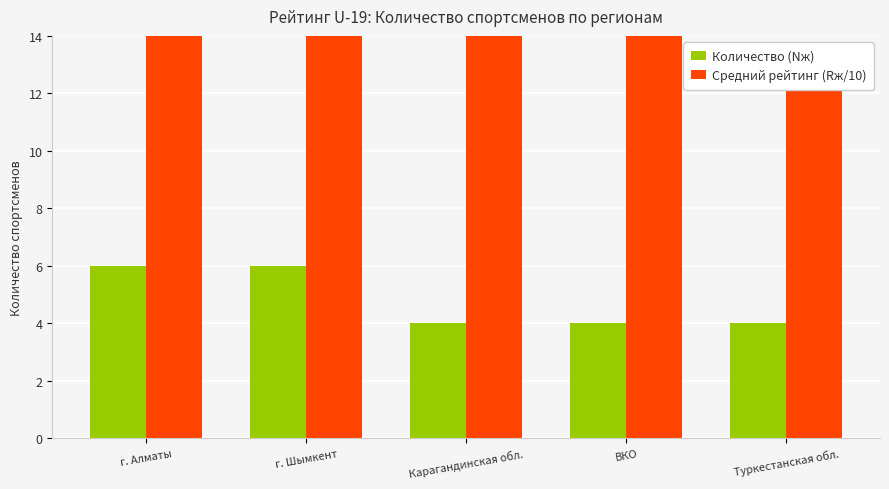

What is the label of the 3rd bar from the right?

Карагандинская обл.